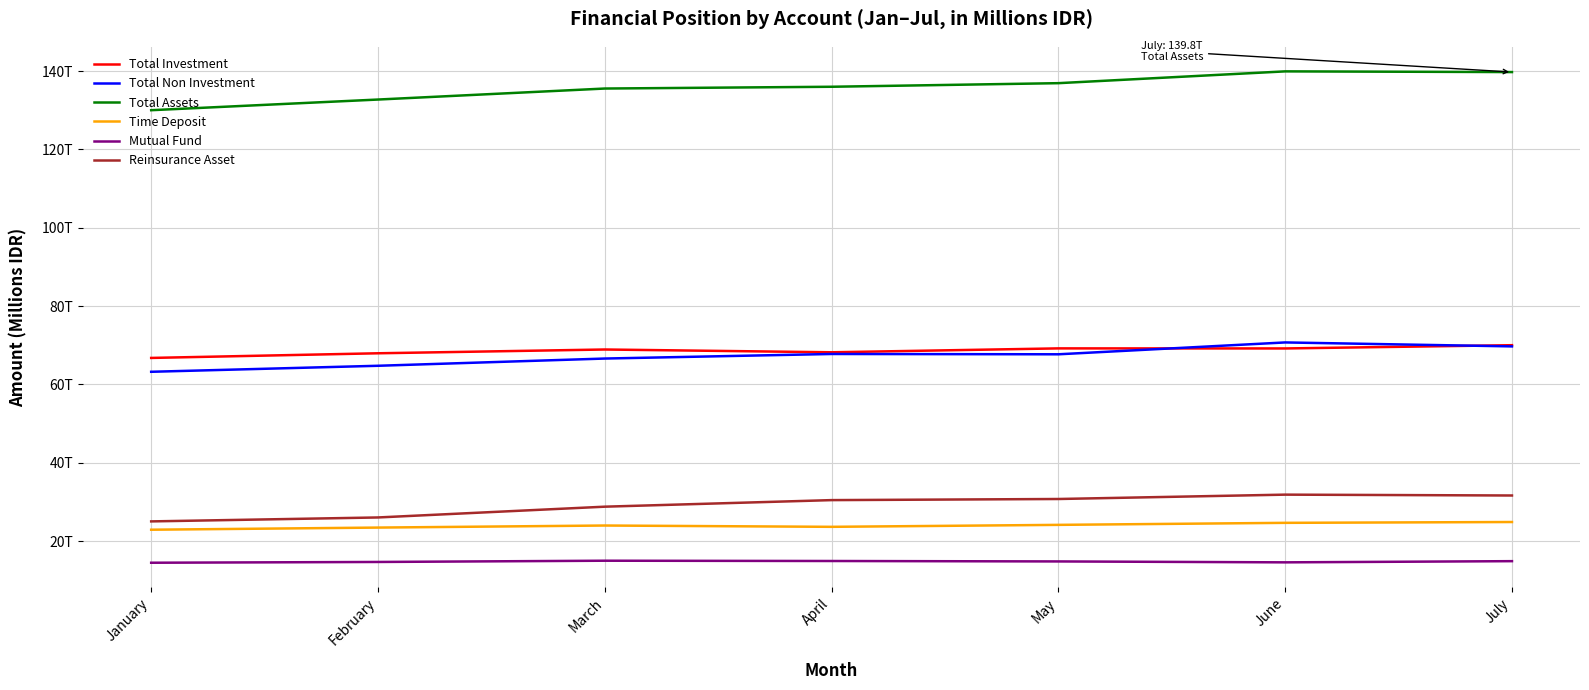

Does the chart display data point markers on the line(s)?

No